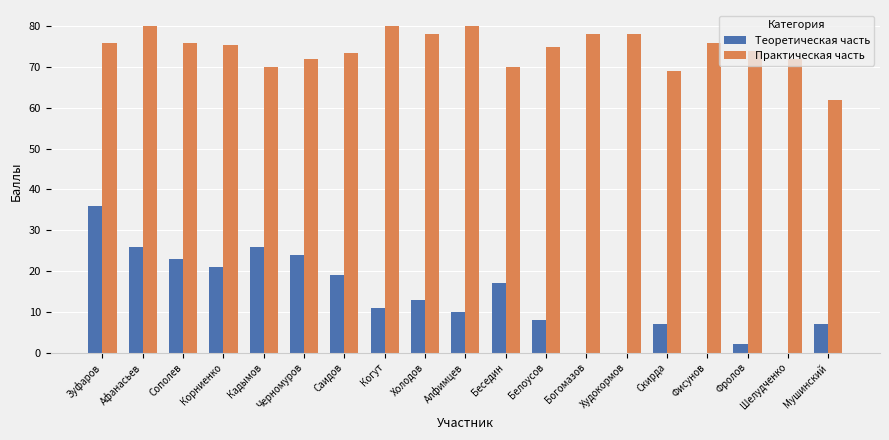

How many groups of bars are there?

19